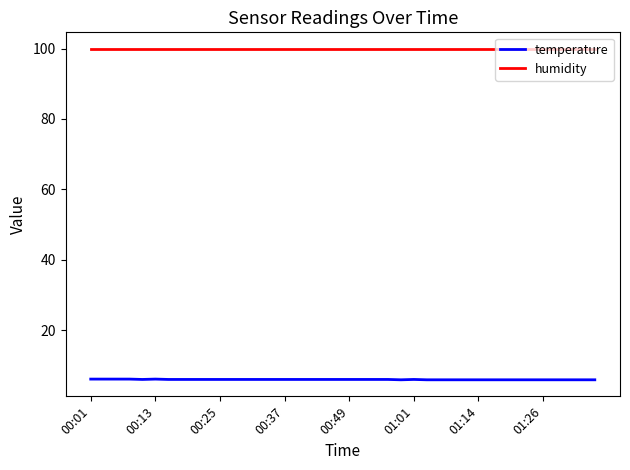

True or false: humidity and temperature cross at least once.

False